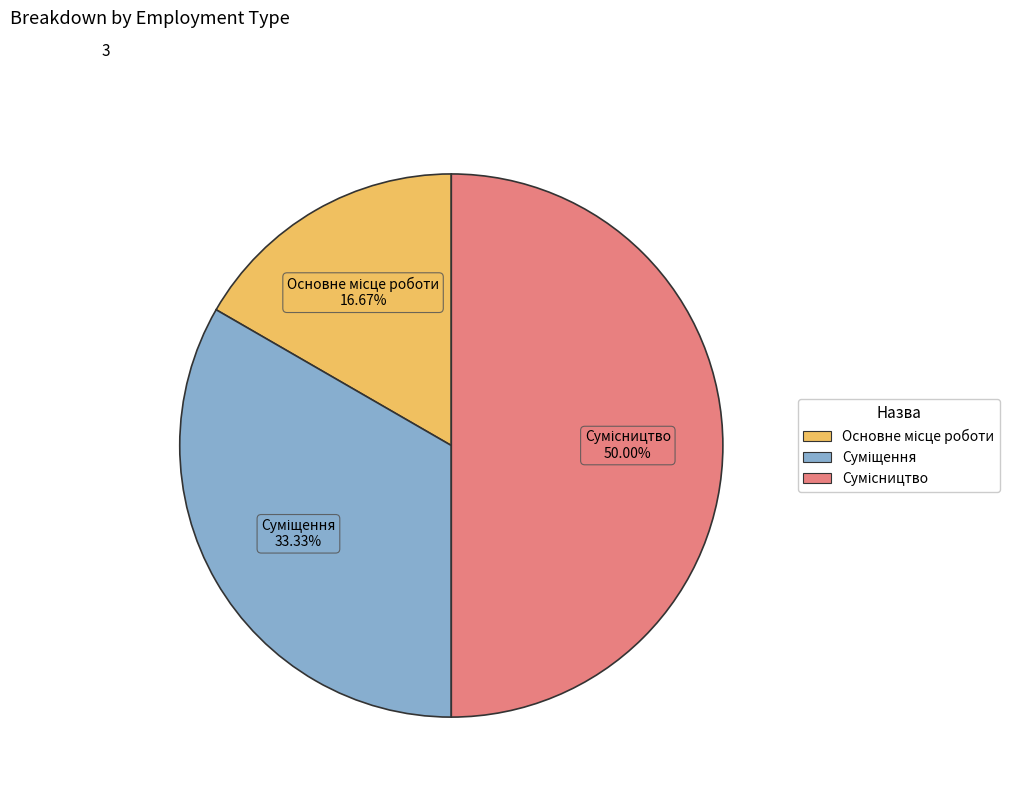

What is the change in value from Суміщення to Сумісництво?

+1